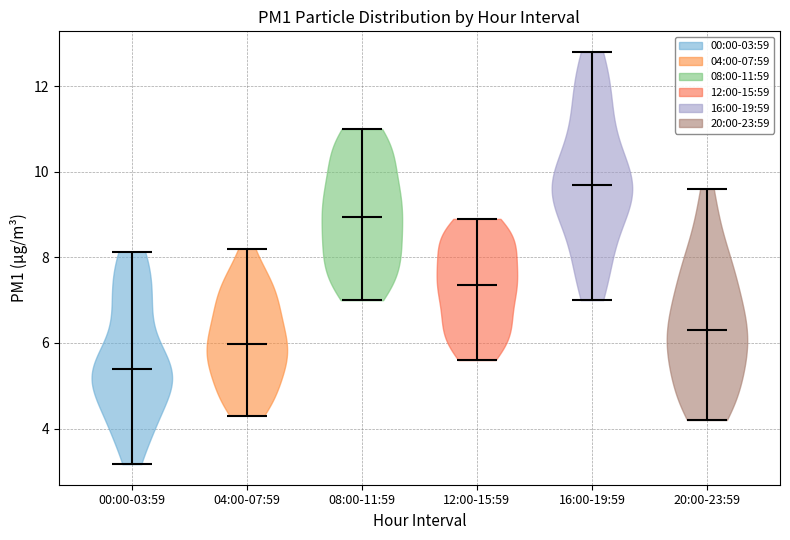

Reading left to right, read every violin against the y-axis: where its median line is, and the lowest and highest points it reaches. The values are not printed on the chart, so give them approximately, as read against the axis.

00:00-03:59: median line 5.4, lowest point 3.2, highest point 8.2
04:00-07:59: median line 6.0, lowest point 4.4, highest point 8.2
08:00-11:59: median line 9.0, lowest point 7.0, highest point 11.0
12:00-15:59: median line 7.4, lowest point 5.6, highest point 9.0
16:00-19:59: median line 9.8, lowest point 7.0, highest point 12.8
20:00-23:59: median line 6.4, lowest point 4.2, highest point 9.6